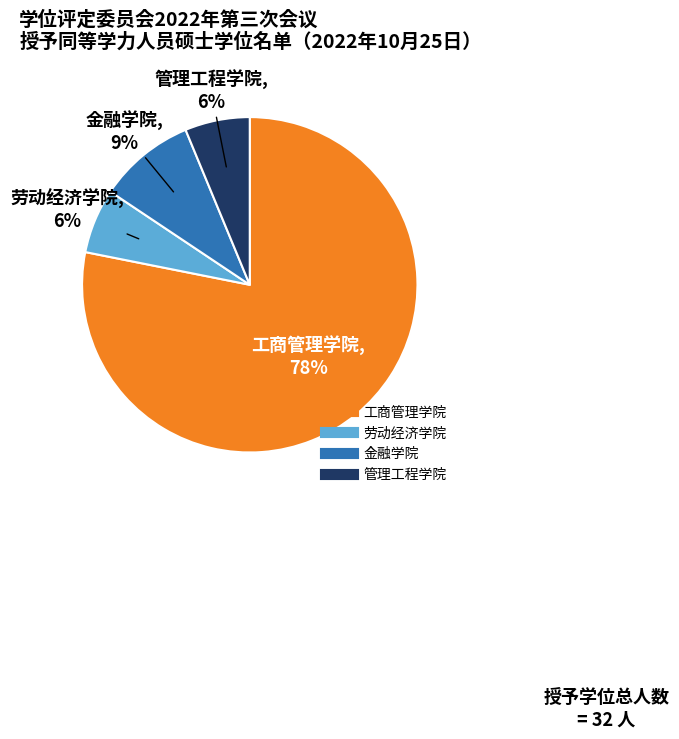

How many segments does this pie chart have?

4